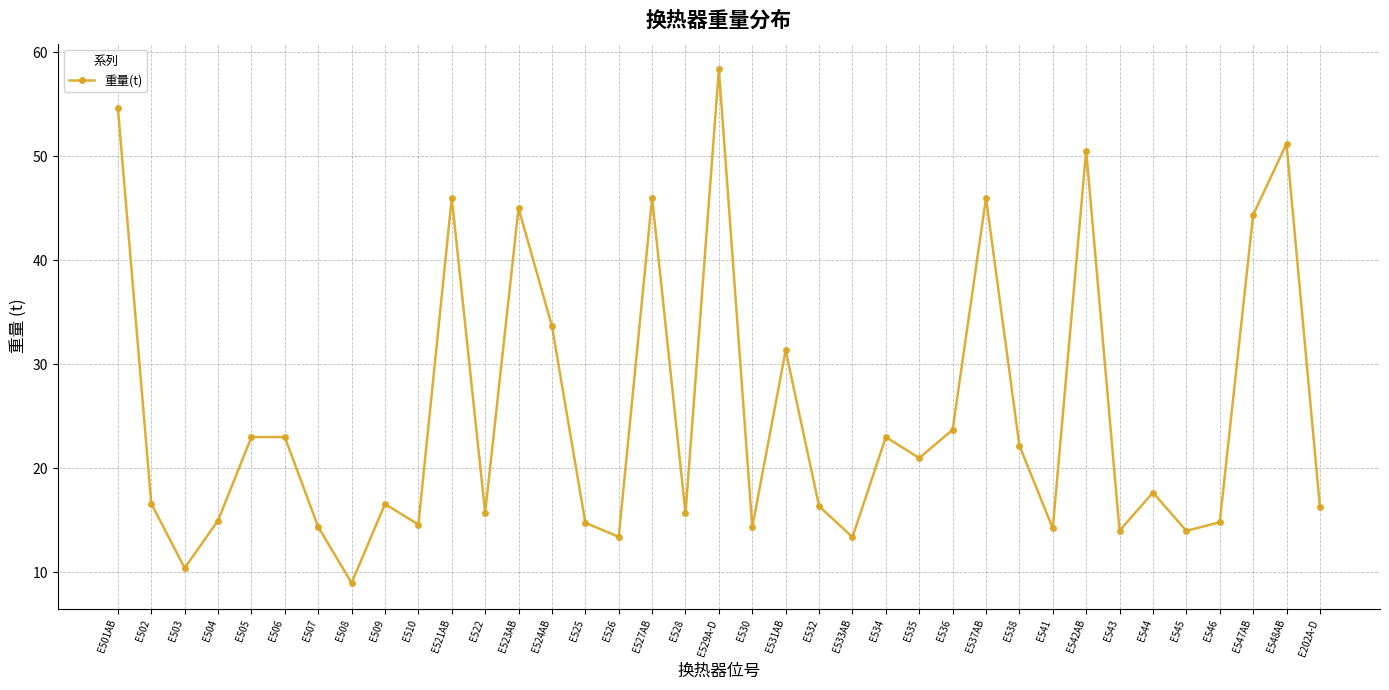

The chart shows a value of 46.0 at E537AB. True or false?

True